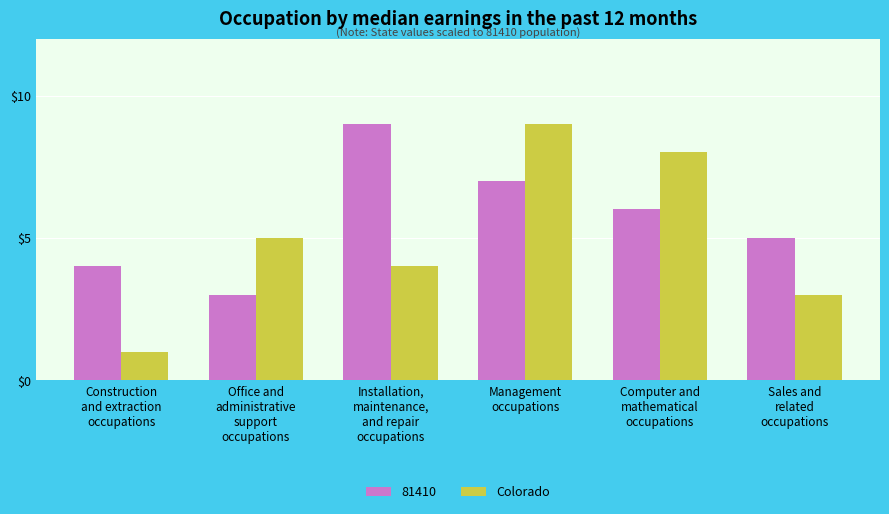

Which series has the widest spread of values?

Colorado